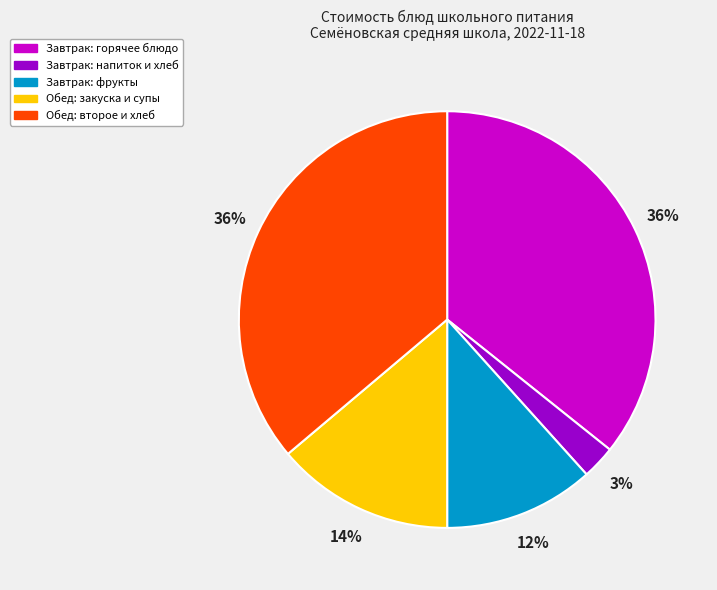

Which slice is the smallest?

Завтрак: напиток и хлеб